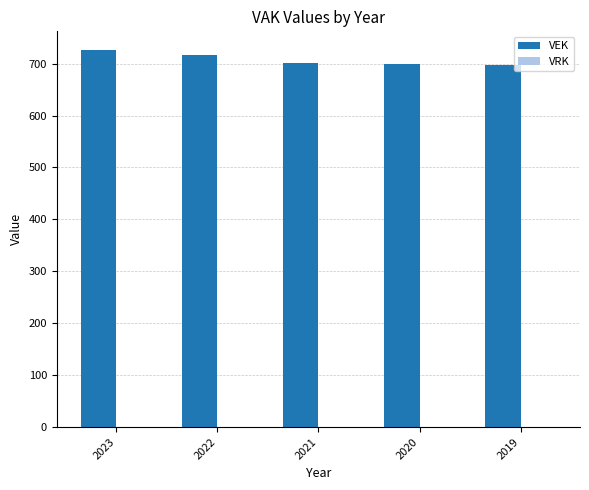

True or false: the data shows 697 at 2019.

True